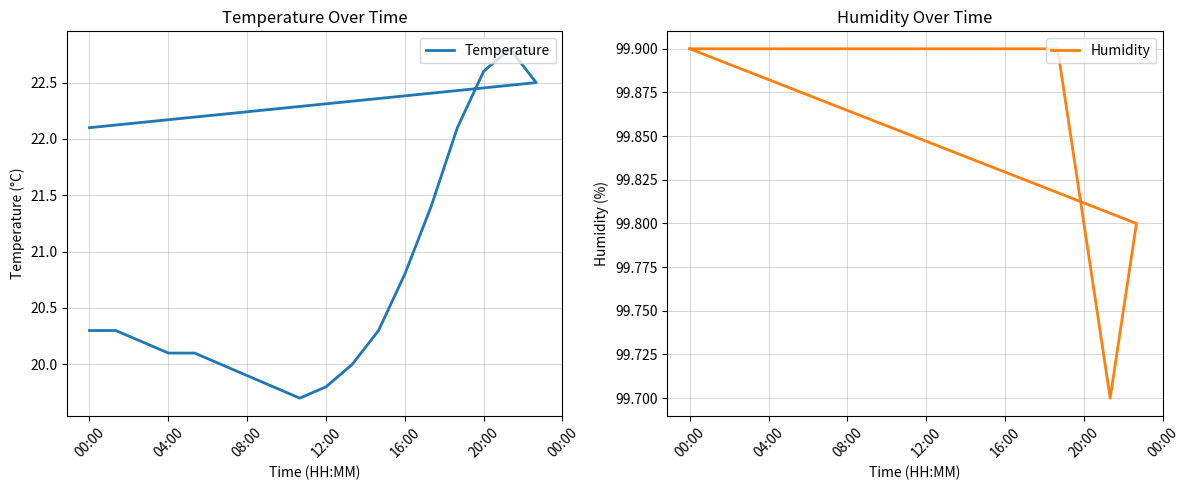

How many data points in Temperature are less than 20?

4